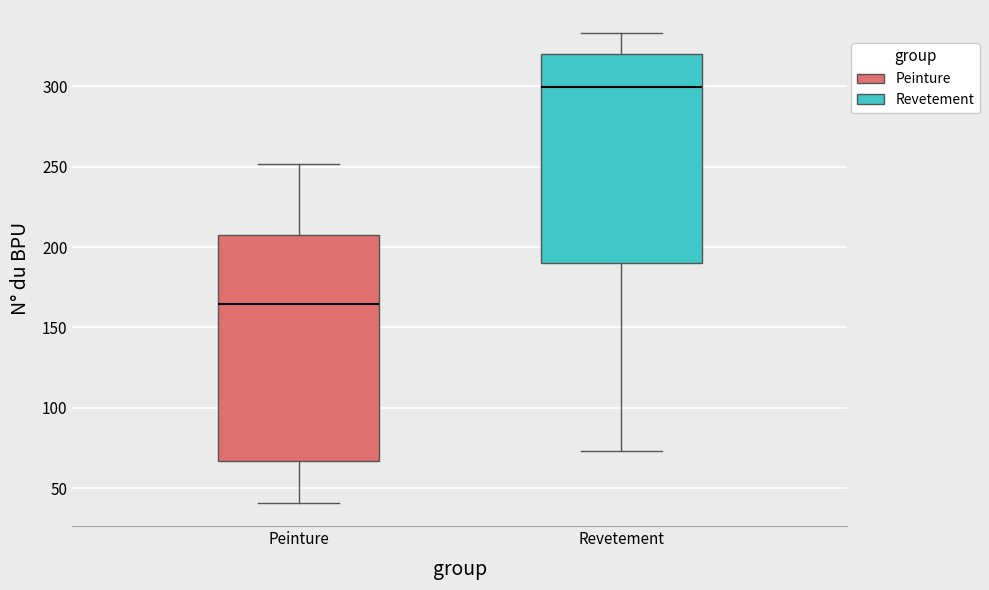

Which box has the lowest median line?

Peinture